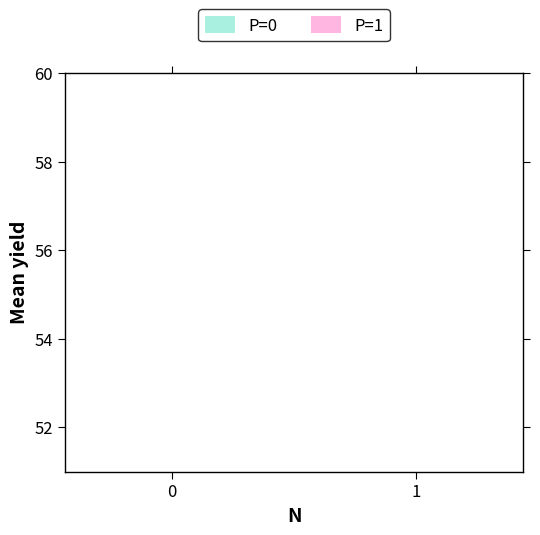

Which series has the largest range (max minus min)?

P=1